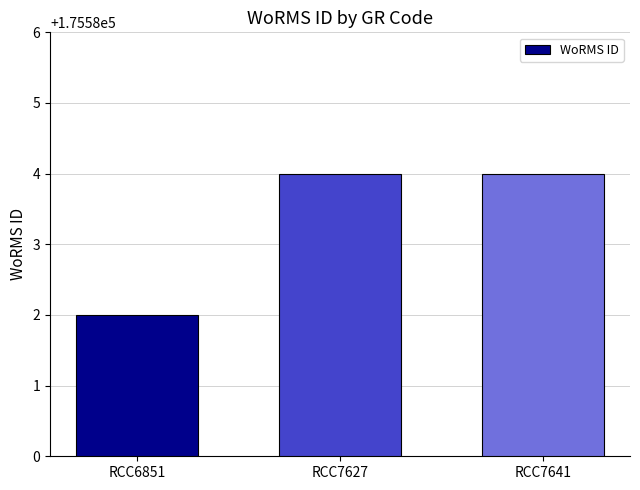

What is the change in value from RCC6851 to RCC7641?

+2